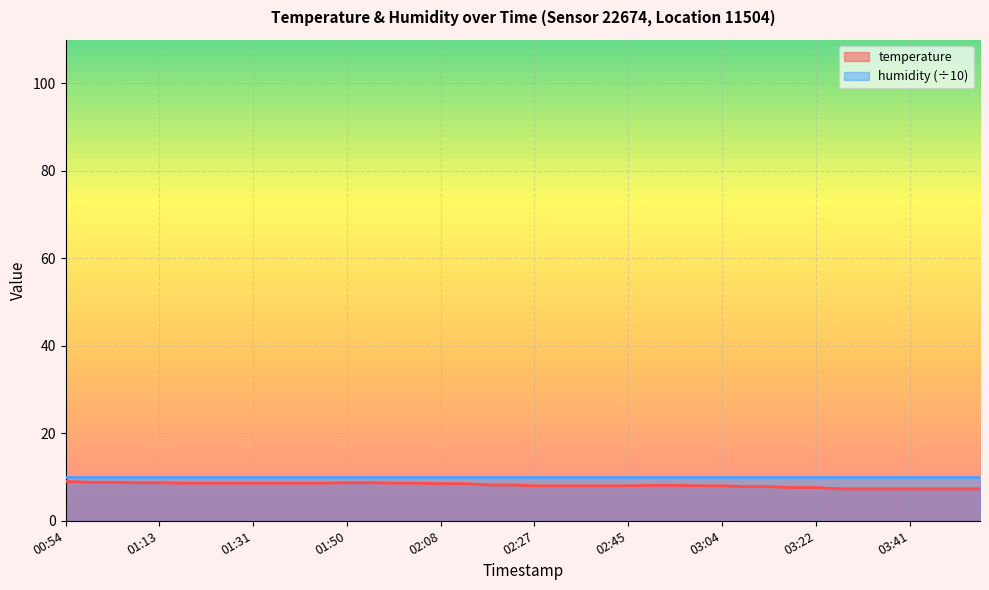

At which category does the chart reach its minimum across all series?

03:27